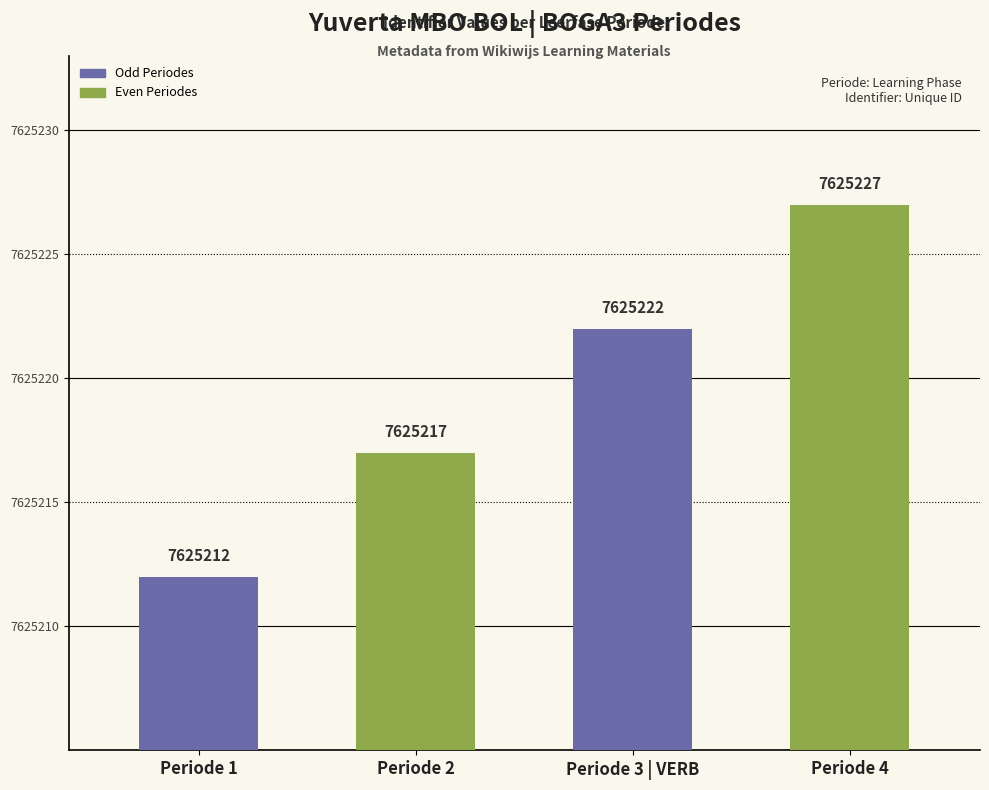

What is the ratio of the value at Periode 1 to the value at Periode 4?

1.0